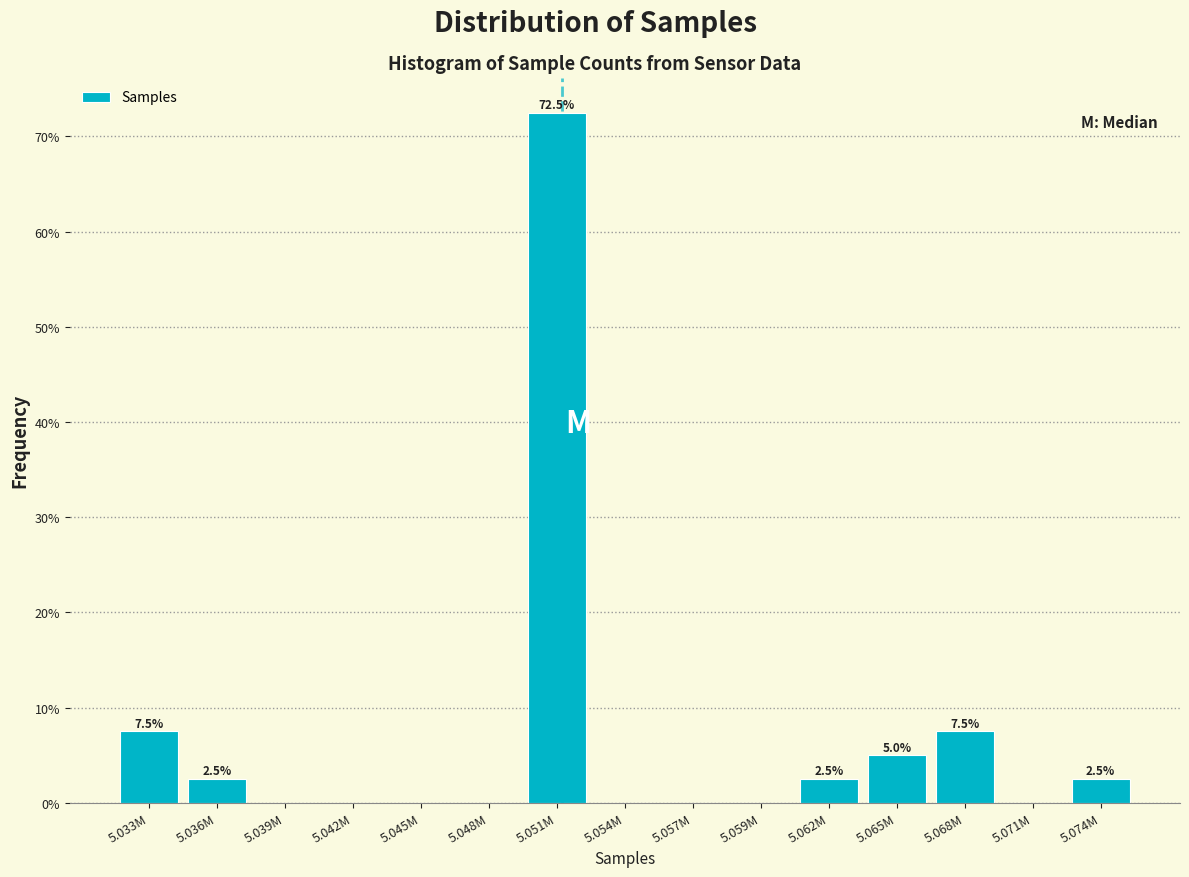

Reading left to right, transcribe all the data shown in this chart.

5.033M=7.5	5.036M=2.5	5.039M=0.0	5.042M=0.0	5.045M=0.0	5.048M=0.0	5.051M=72.5	5.054M=0.0	5.057M=0.0	5.059M=0.0	5.062M=2.5	5.065M=5.0	5.068M=7.5	5.071M=0.0	5.074M=2.5